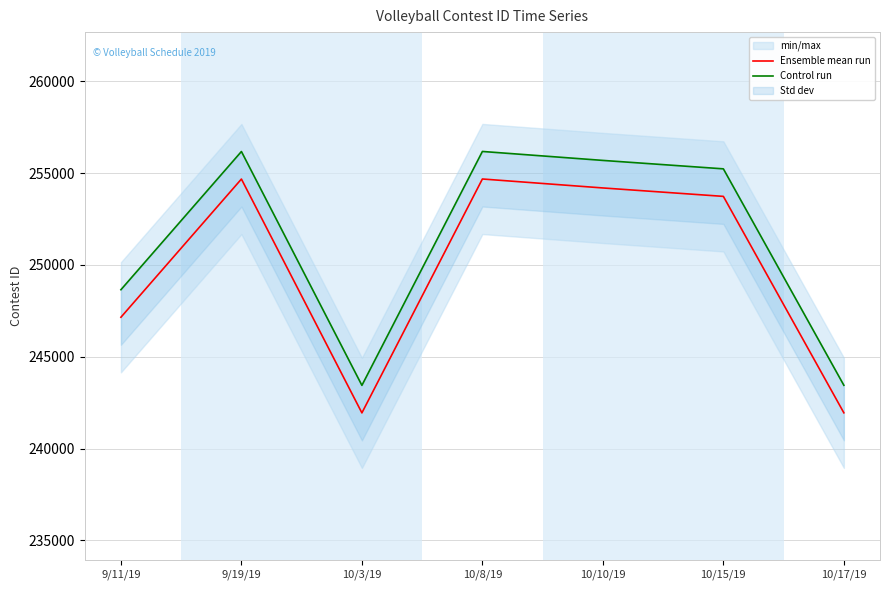

At which label does Ensemble mean run reach its minimum?

10/3/19